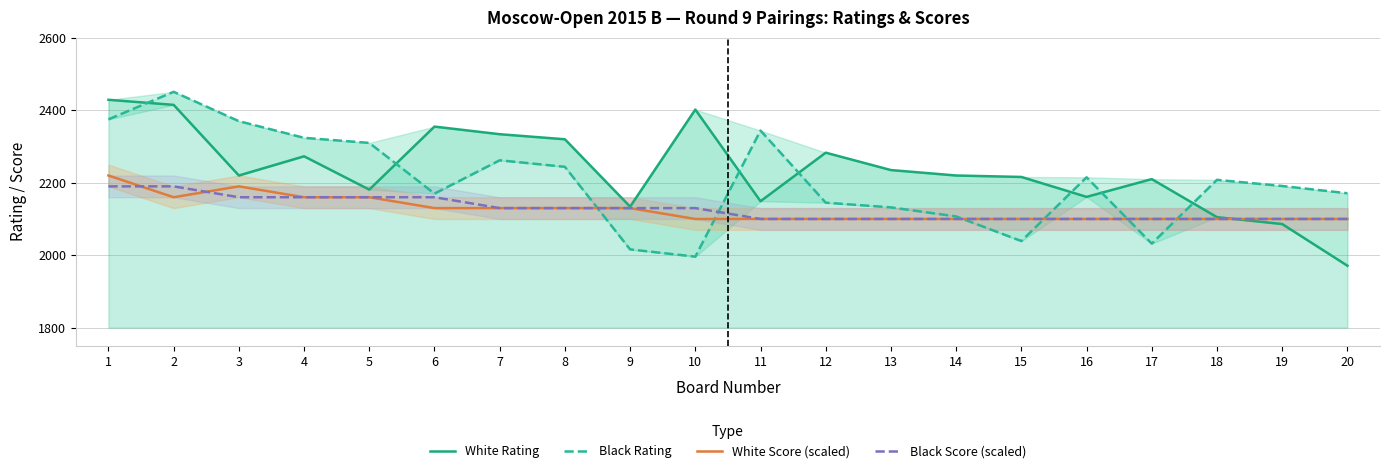

Rank the series by their maximum value, from highest to lowest.

Black Rating, White Rating, White Score (scaled), Black Score (scaled)